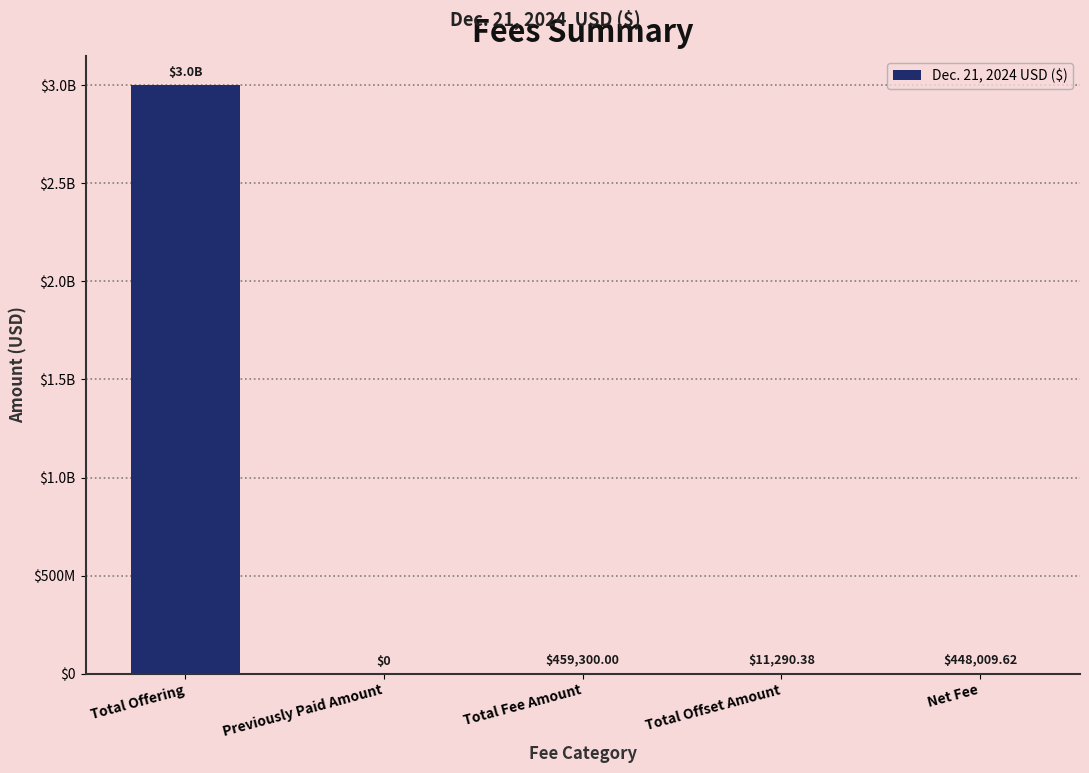

Are the bars horizontal?

No